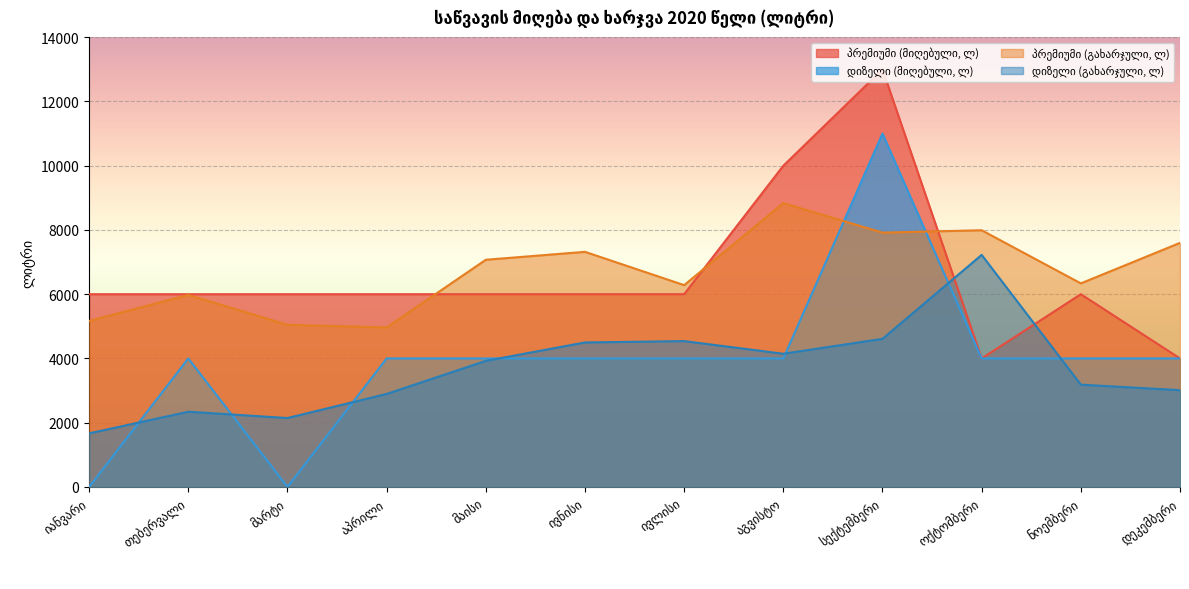

Count the number of data series in this chart.

4